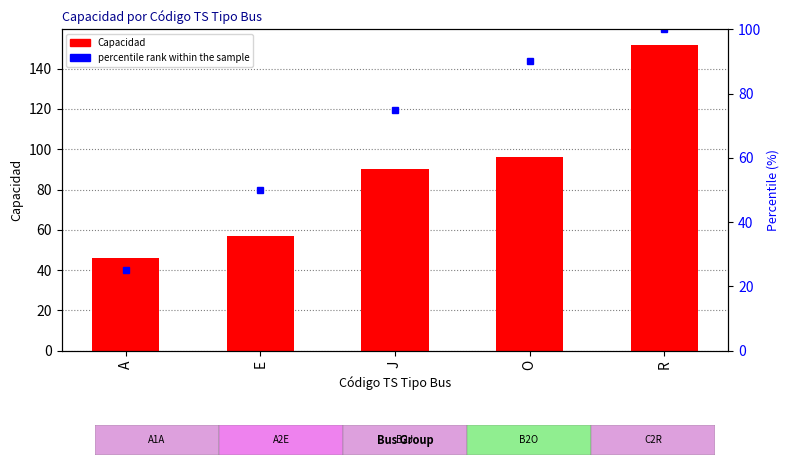

How many values in the percentile rank within the sample series exceed 75?

2